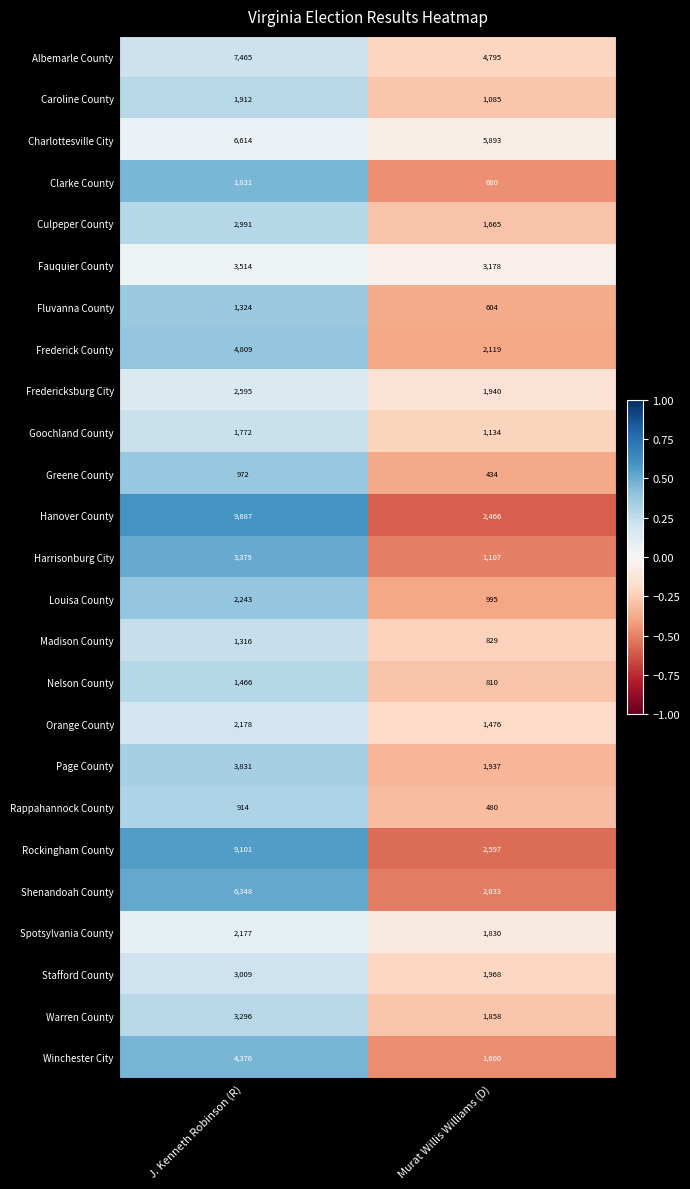

Which series changed the most between J. Kenneth Robinson (R) and Murat Willis Williams (D)?

Hanover County